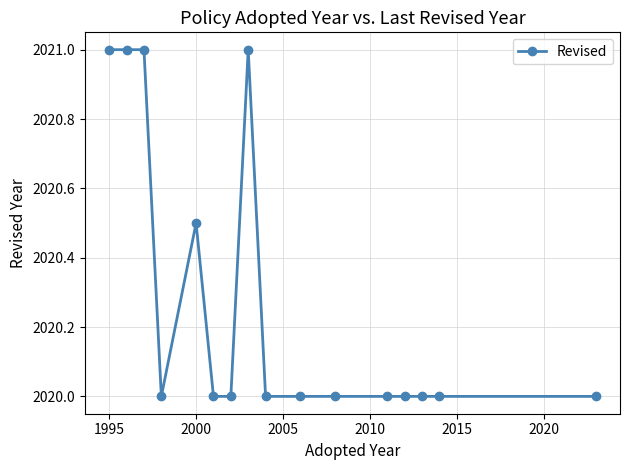

What is the minimum value shown in the chart?

2020.0